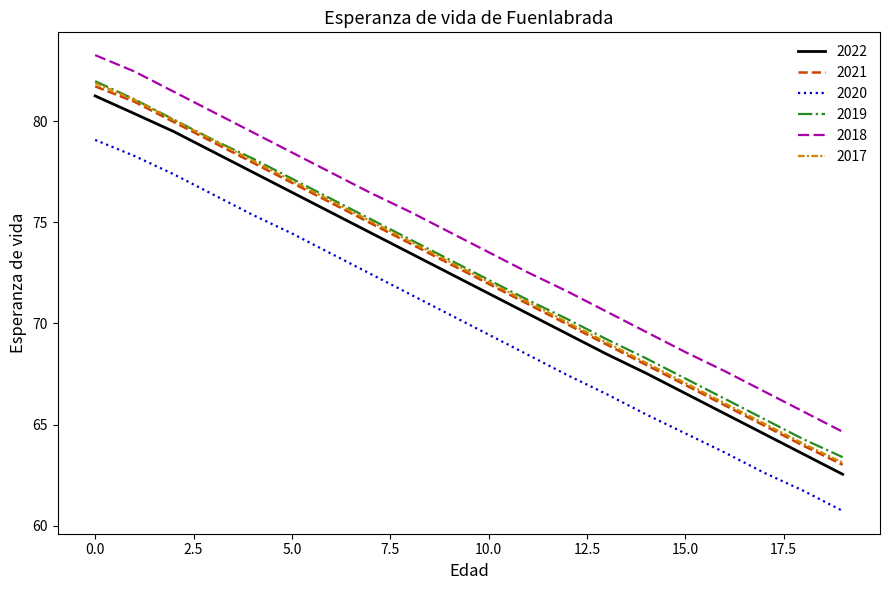

True or false: 2022 and 2017 cross at least once.

False